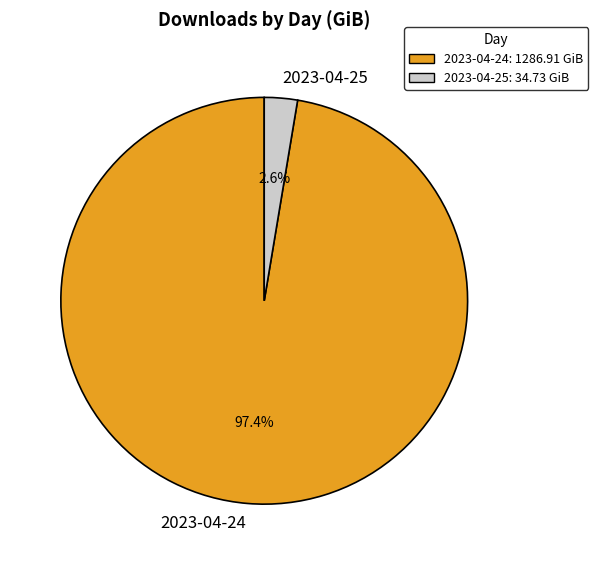

The 2023-04-25 slice represents 3% of the pie. True or false?

True